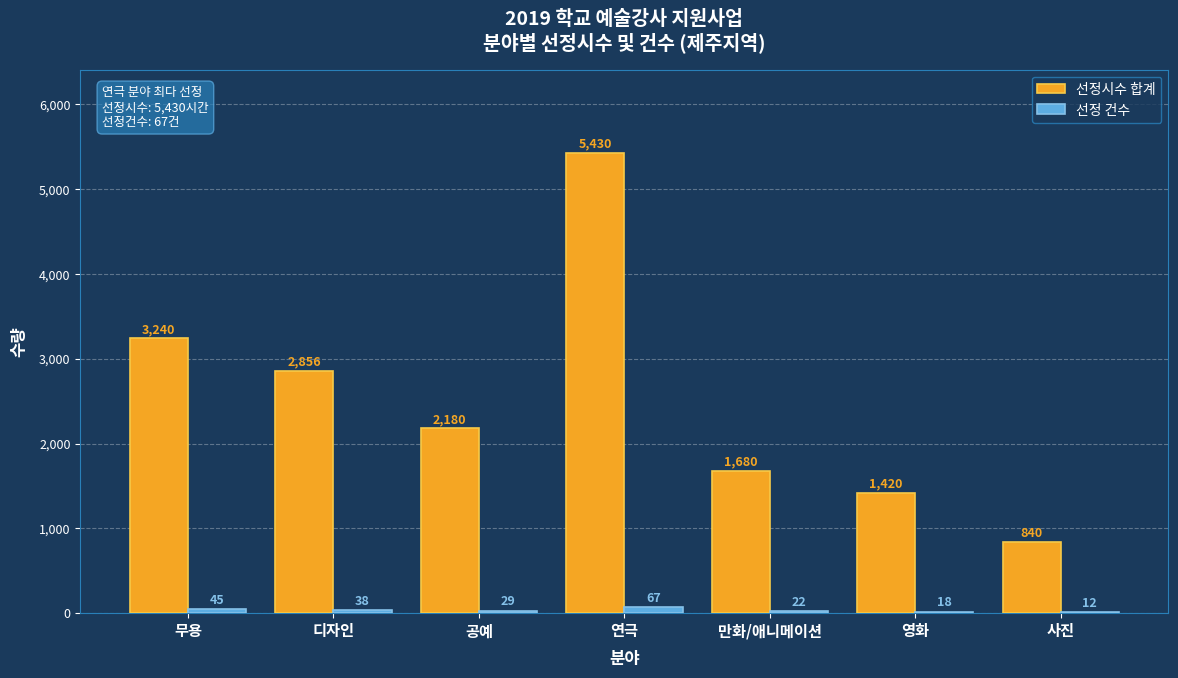

Is it true that 선정 건수 equals 22 at 만화/애니메이션?

True